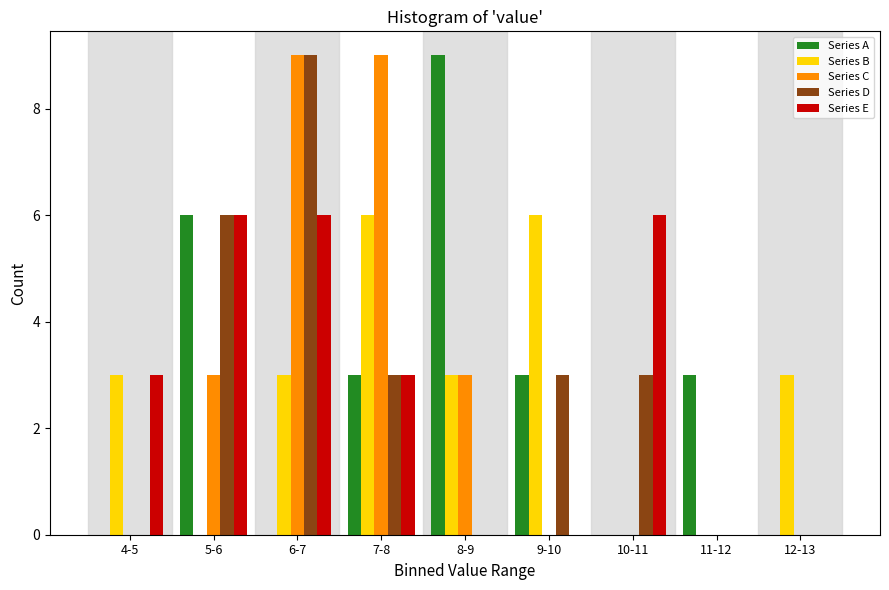

The value of Series E at 5-6 is 6. True or false?

True